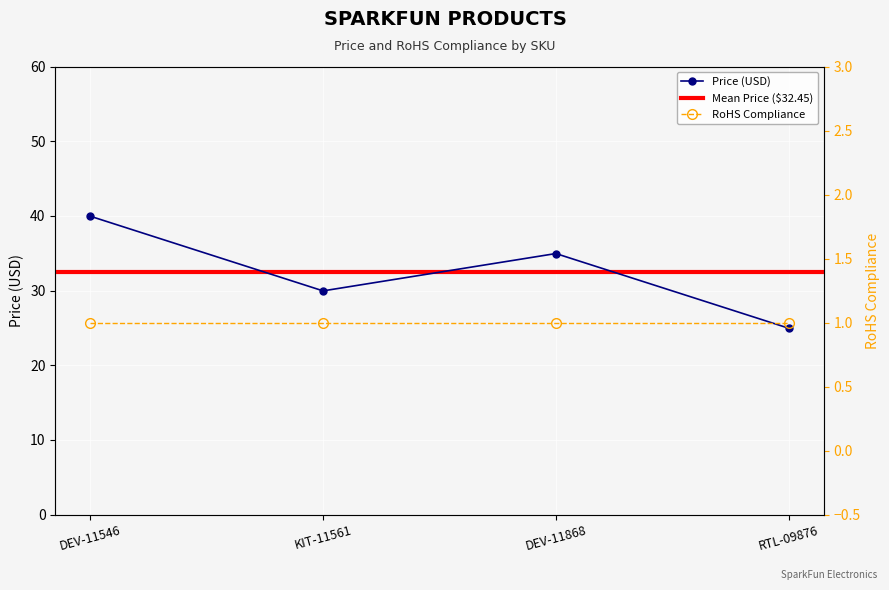

At which category does Price (USD) reach its first local peak?

DEV-11868